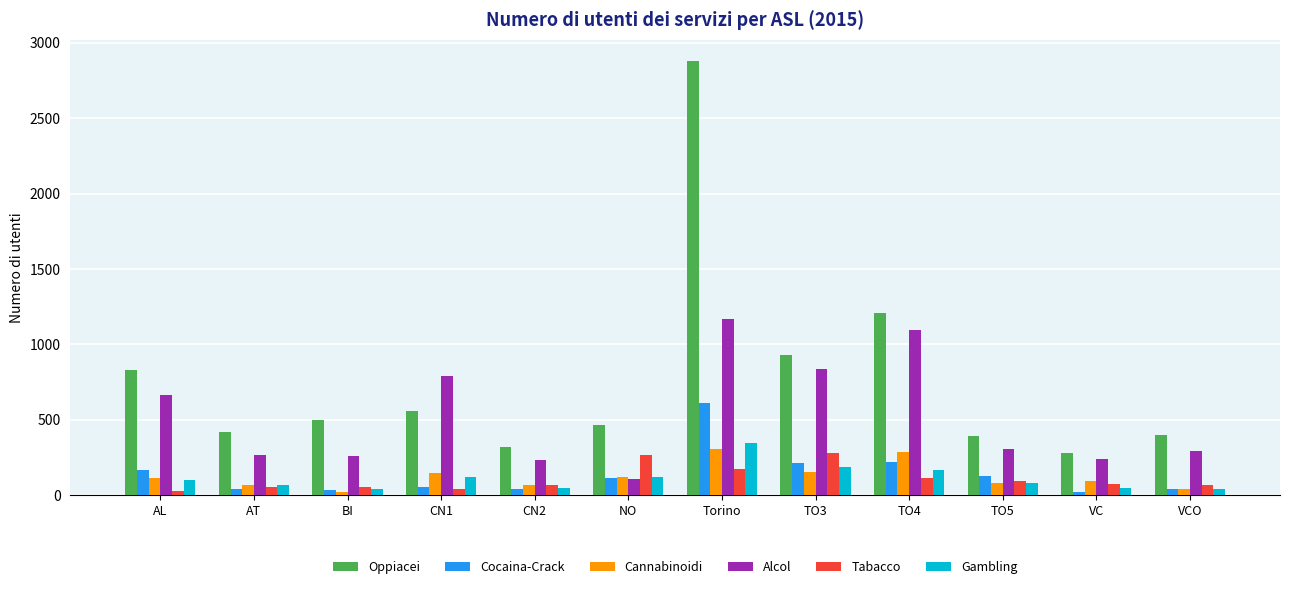

How many distinct data groups are displayed?

6